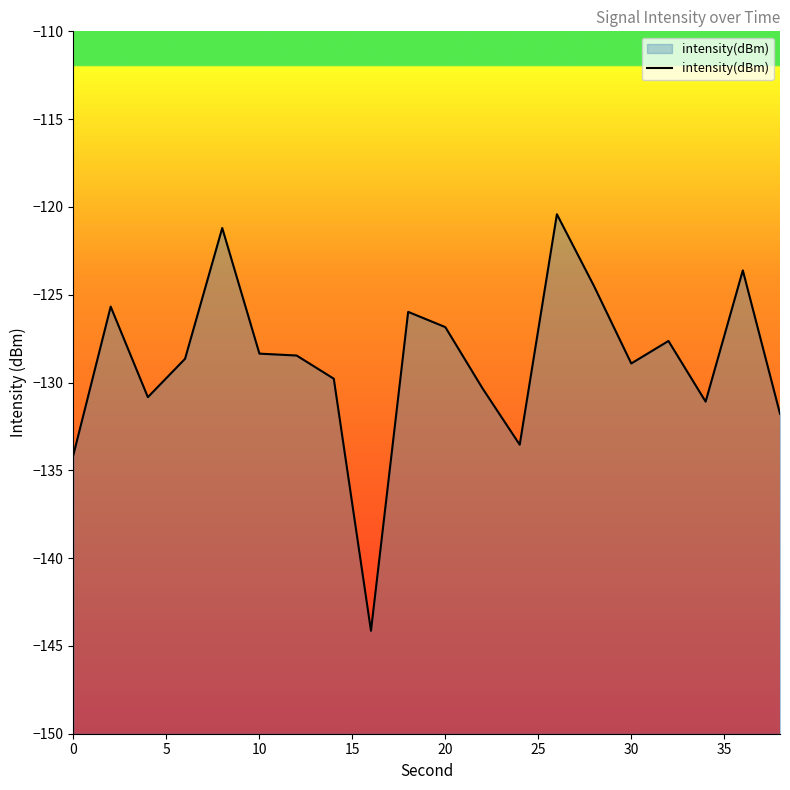

How many interior local peaks (higher than both neighbors) does the data have?

6